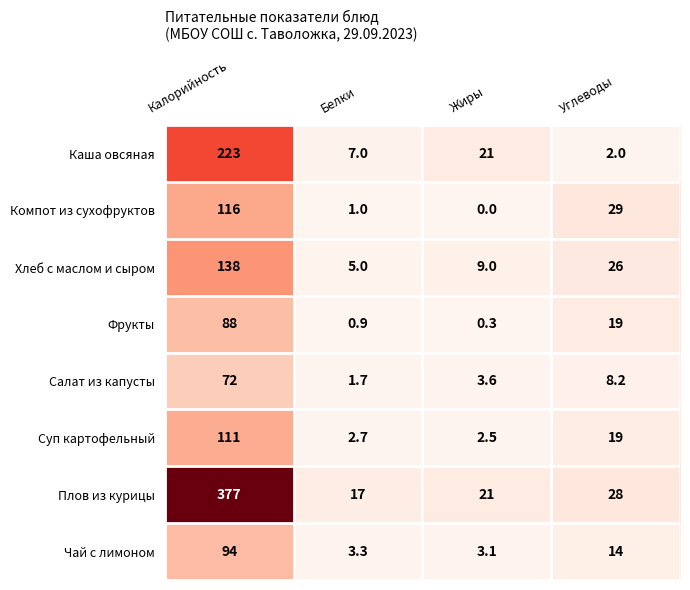

At which category is the sum across all series the highest?

Калорийность